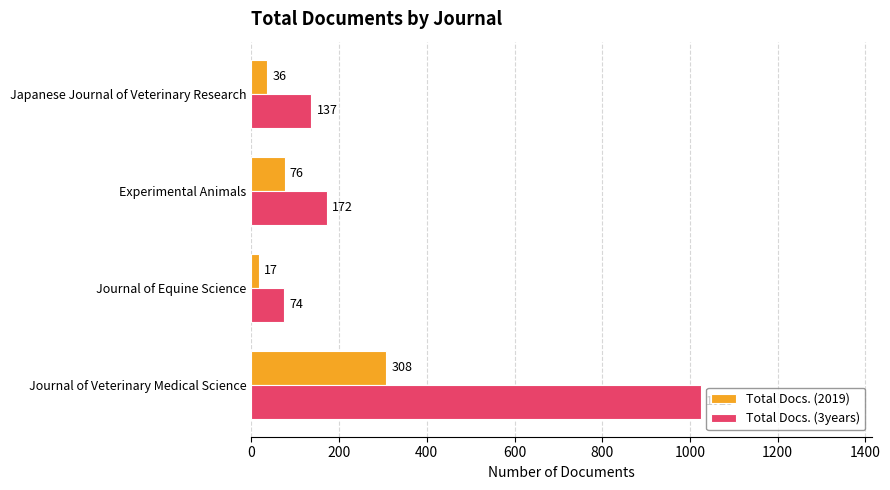

Where is Total Docs. (3years) nearest to the value 549?

Experimental Animals